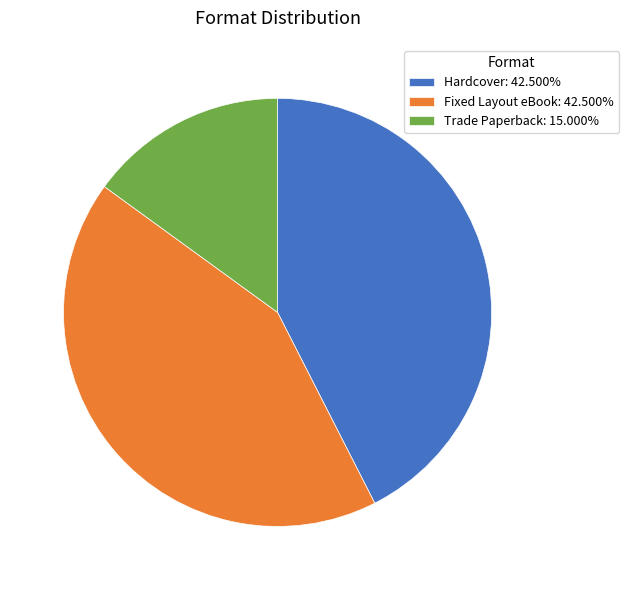

True or false: Fixed Layout eBook accounts for 53% of the total.

False